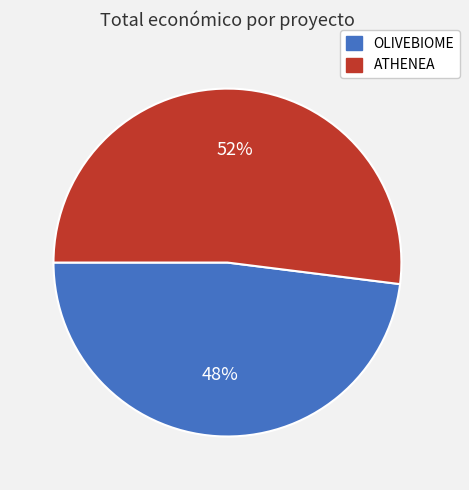

Rank the categories by value from lowest to highest.

OLIVEBIOME, ATHENEA